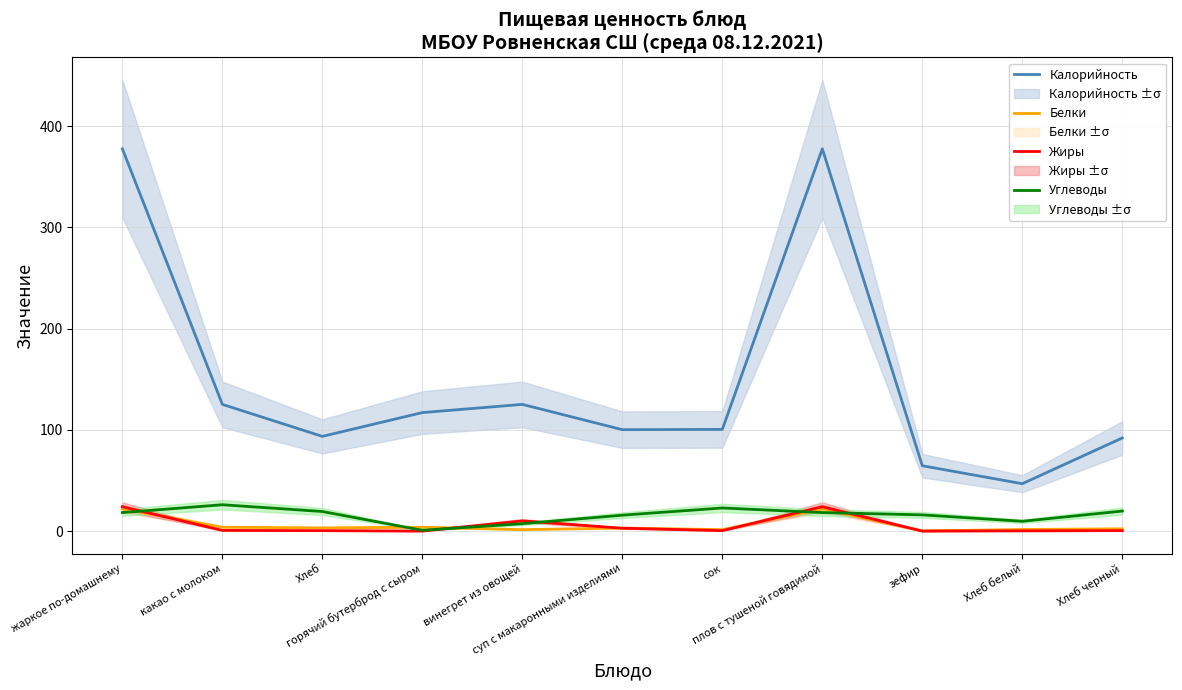

What is the average value of the Калорийность series?

147.2